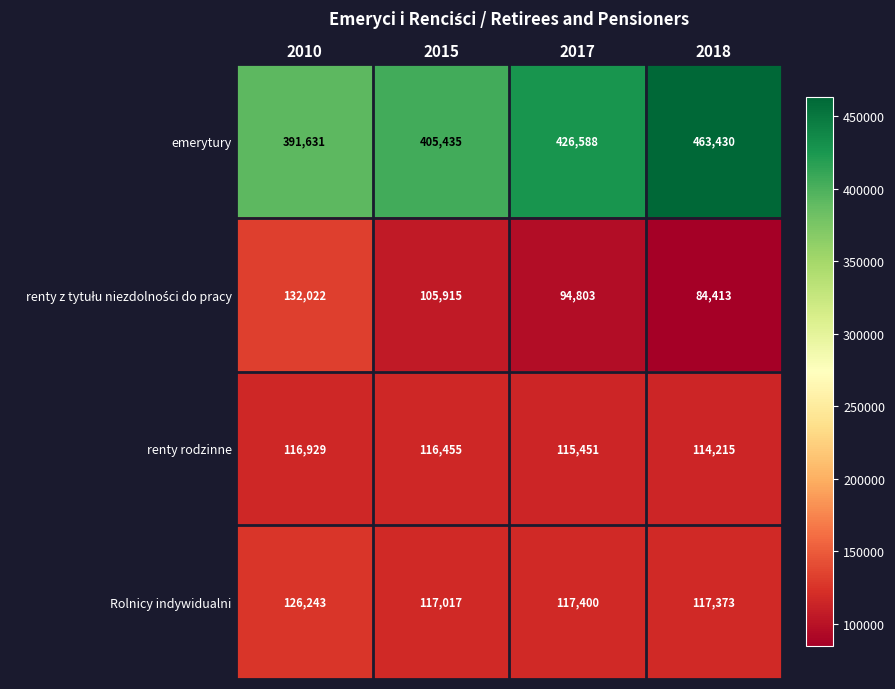

At how many categories does at least one series exceed 189854?

4